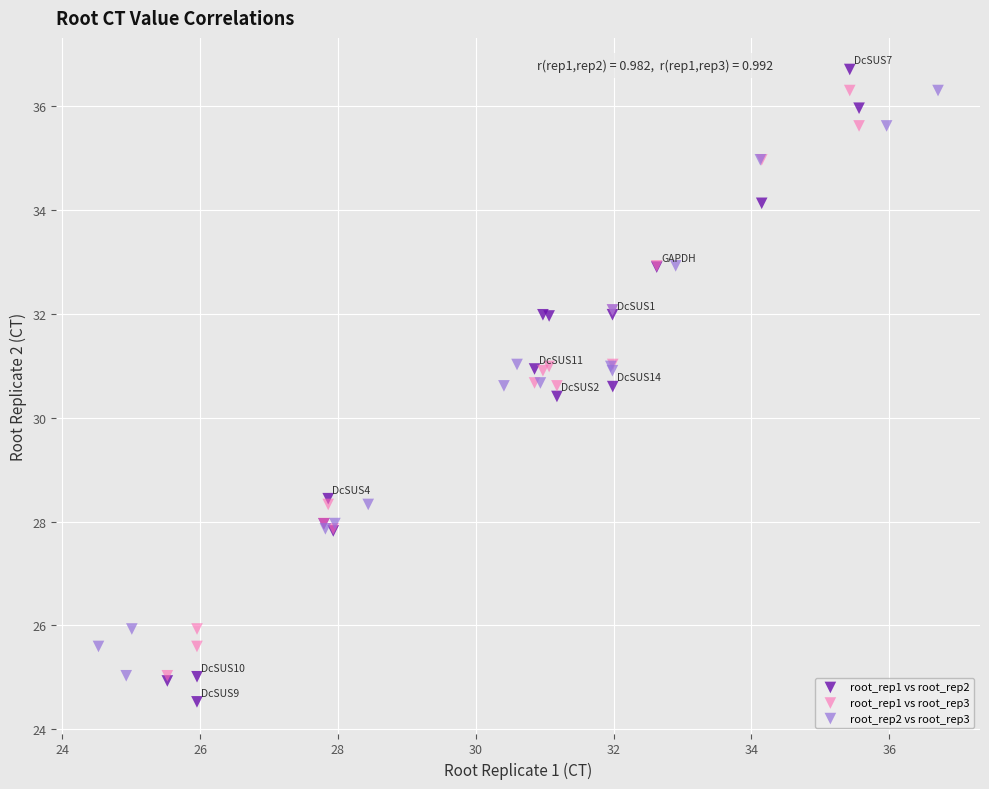

Which series has the widest spread of Y values?

root_rep1 vs root_rep2